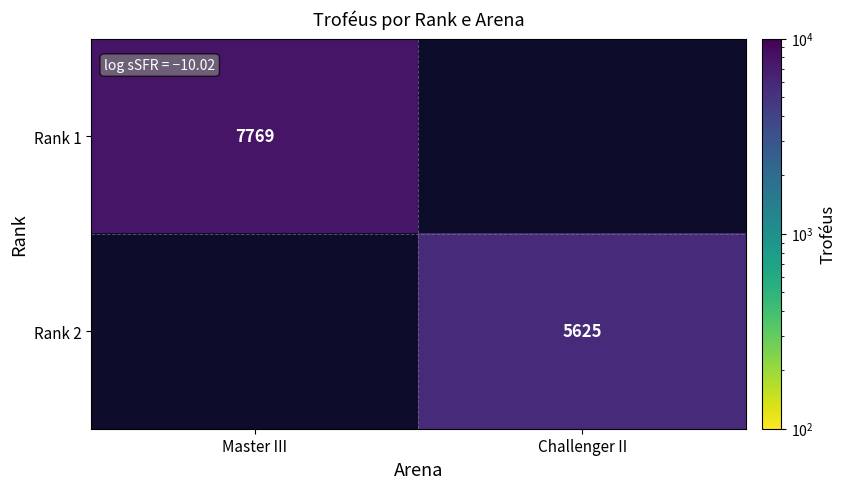

Which category has the highest value across all series?

Master III